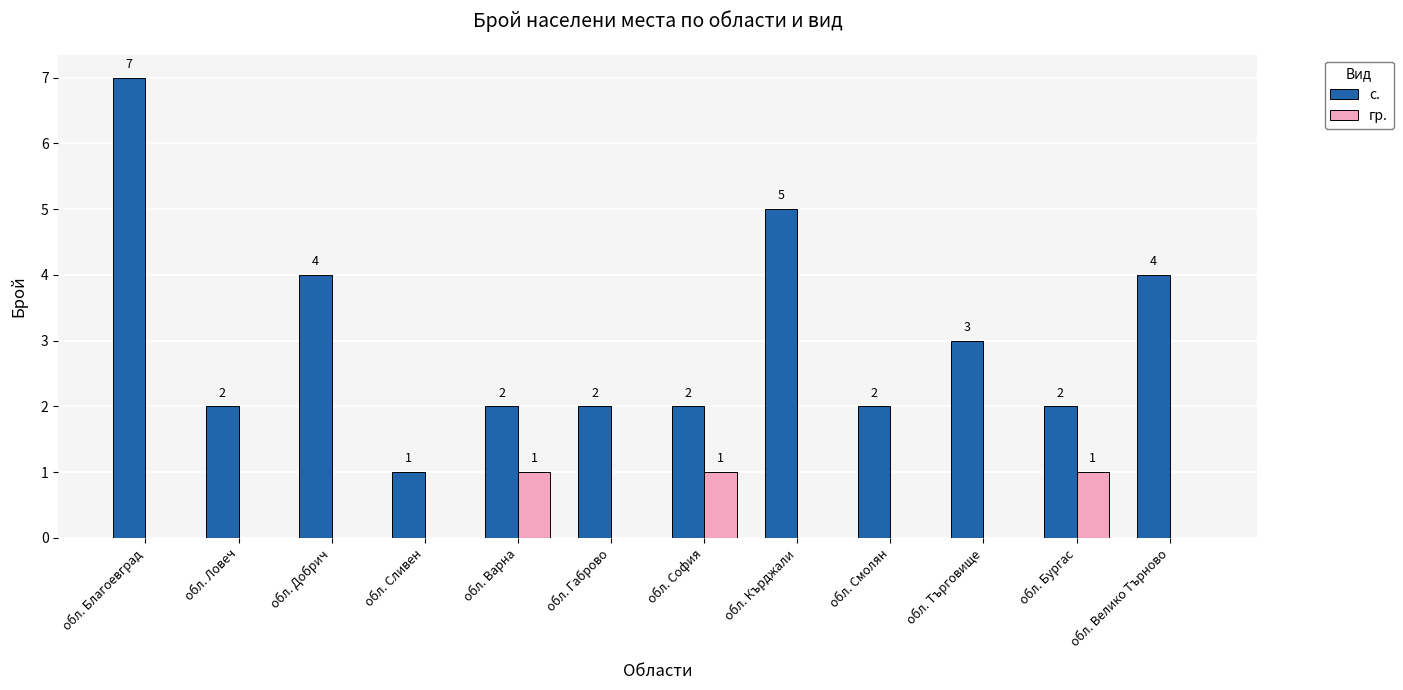

What is the difference between the с. values at обл. София and обл. Благоевград?

5